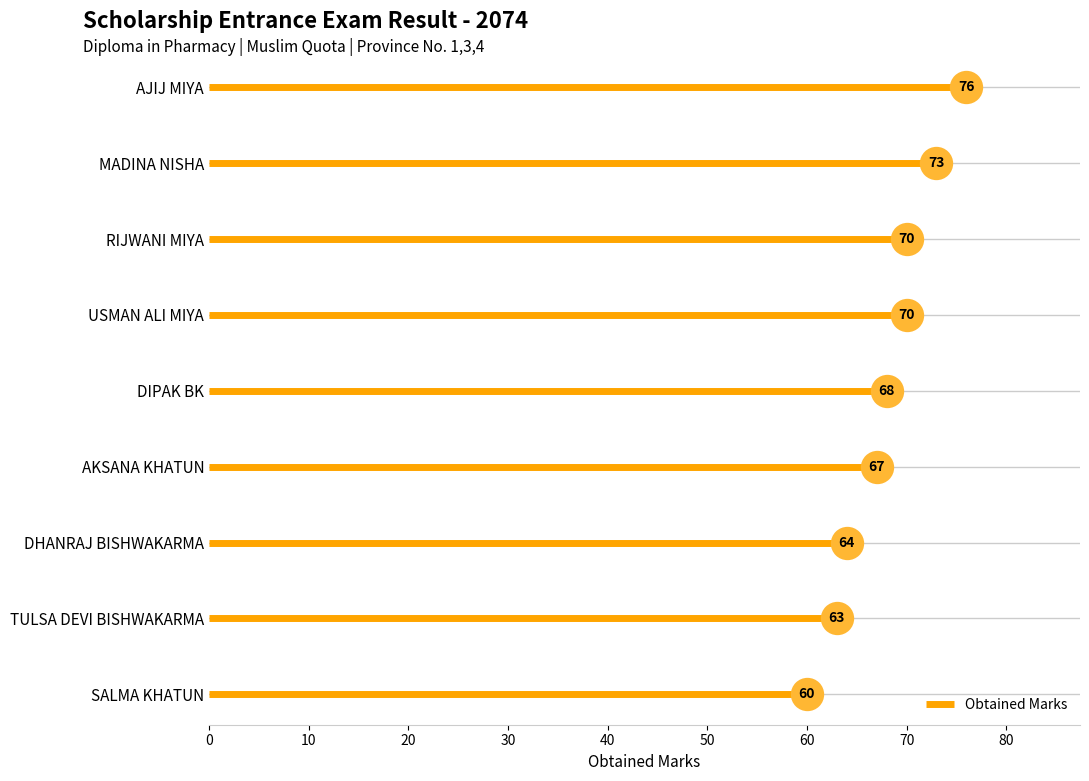

Rank the categories by value from lowest to highest.

SALMA KHATUN, TULSA DEVI BISHWAKARMA, DHANRAJ BISHWAKARMA, AKSANA KHATUN, DIPAK BK, USMAN ALI MIYA, RIJWANI MIYA, MADINA NISHA, AJIJ MIYA